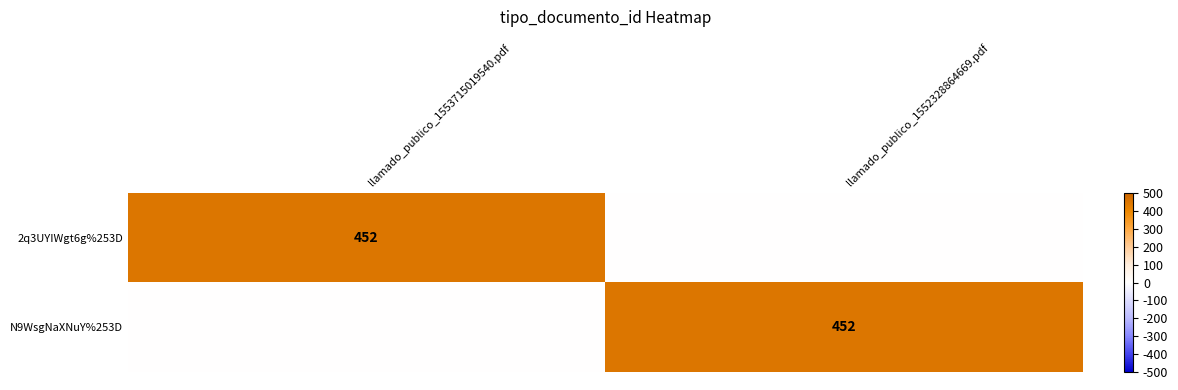

Is it true that 2q3UYIWgt6g%253D equals 301 at llamado_publico_1553715019540.pdf?

False